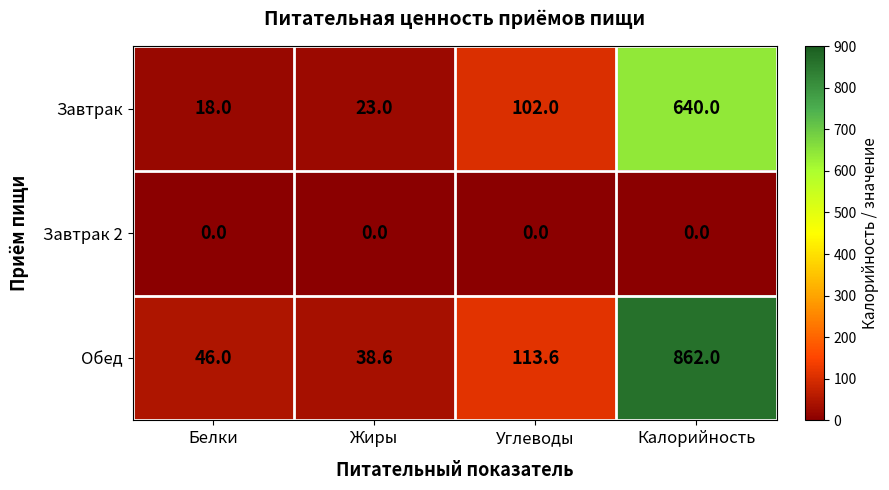

List the series in order of their peak value, lowest first.

Завтрак 2, Завтрак, Обед